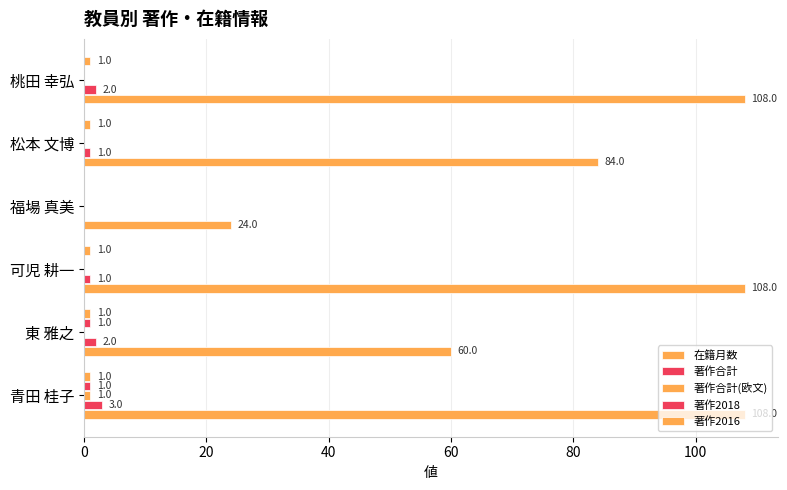

What is the value of the 著作合計(欧文) bar at the 1st from the left?

1